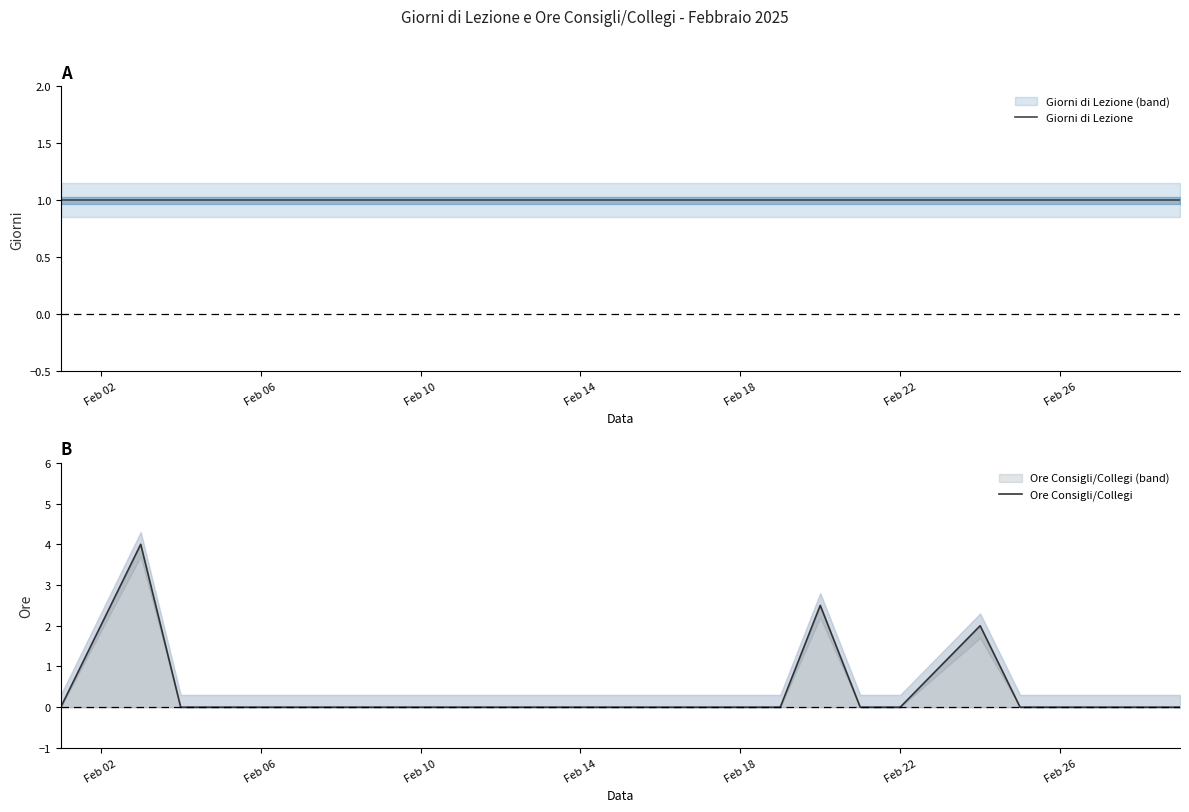

Rank the series at Feb 14 from lowest to highest value.

Ore Consigli/Collegi, Giorni di Lezione